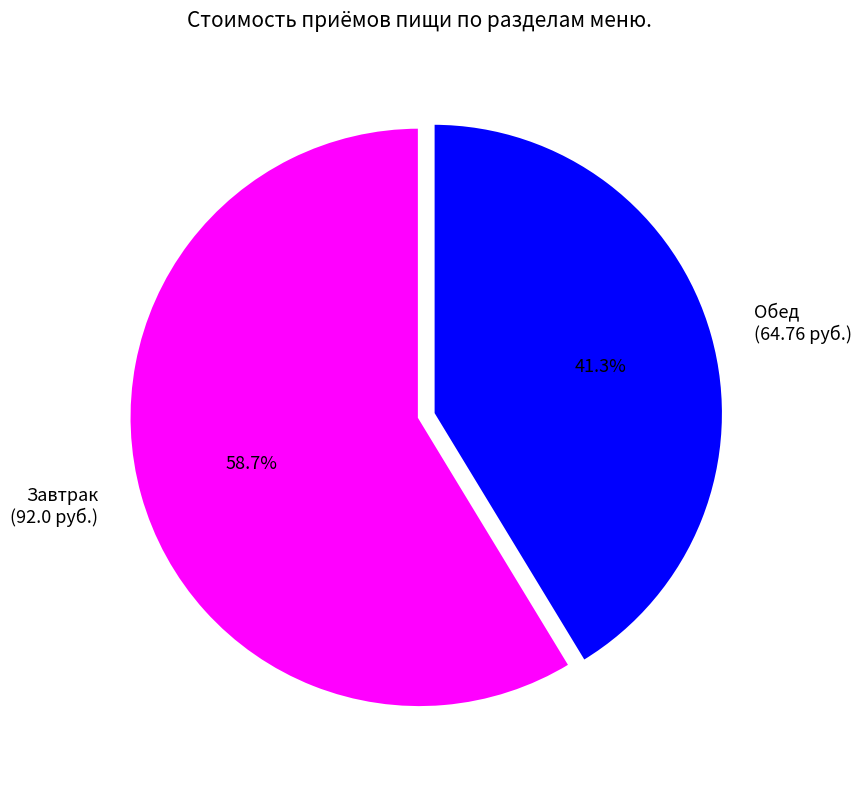

Does Завтрак (92.0 руб.) represent more than half of the total?

Yes